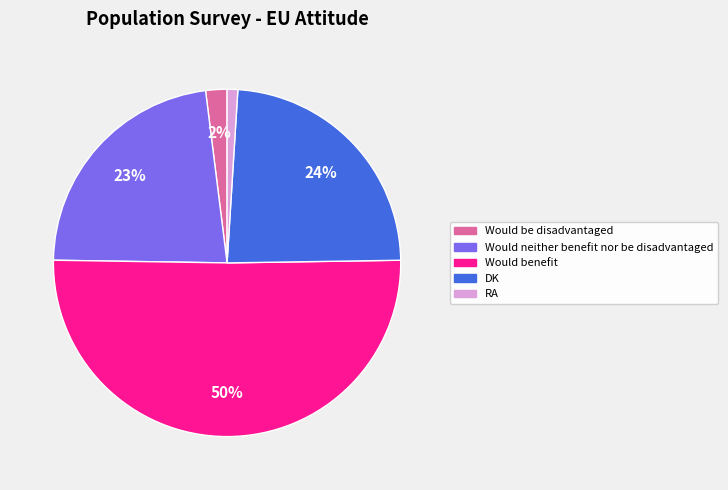

Is the sum of RA and Would be disadvantaged greater than half?

No